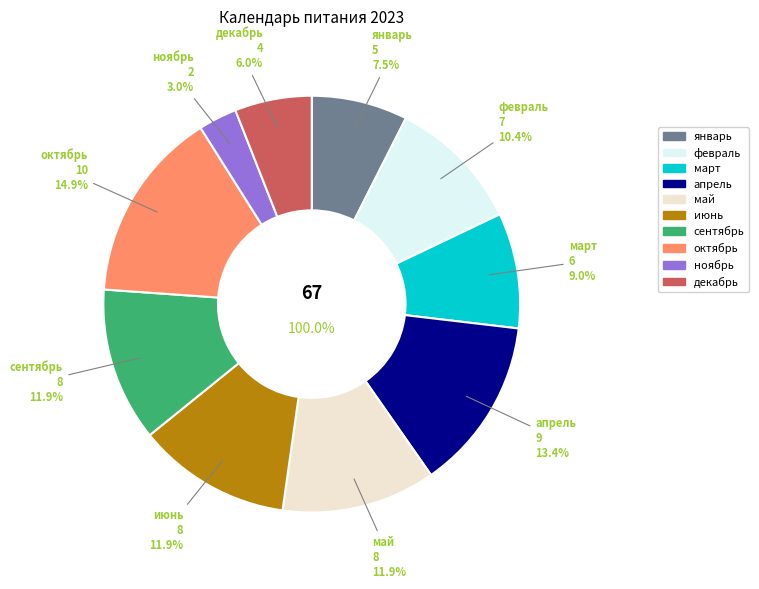

Which slice is the smallest?

ноябрь